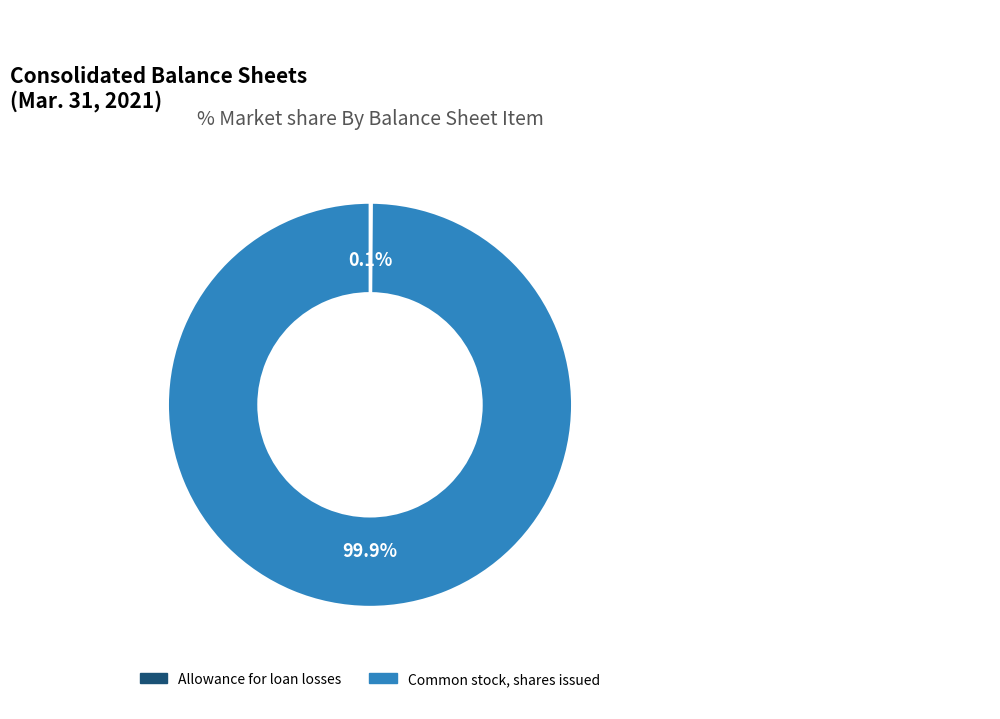

Which slice is the largest?

Common stock, shares issued